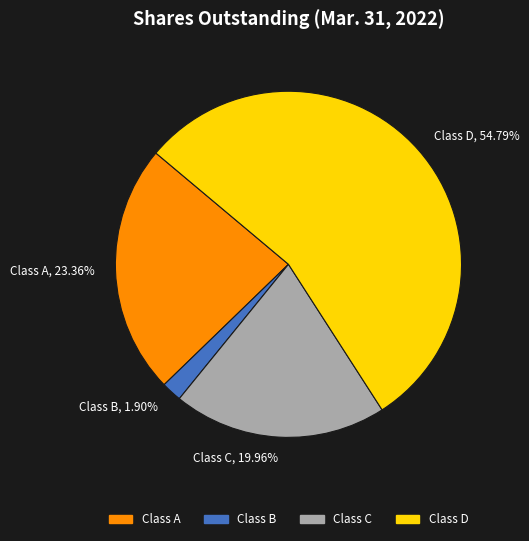

What is the largest slice in the pie chart?

Class D